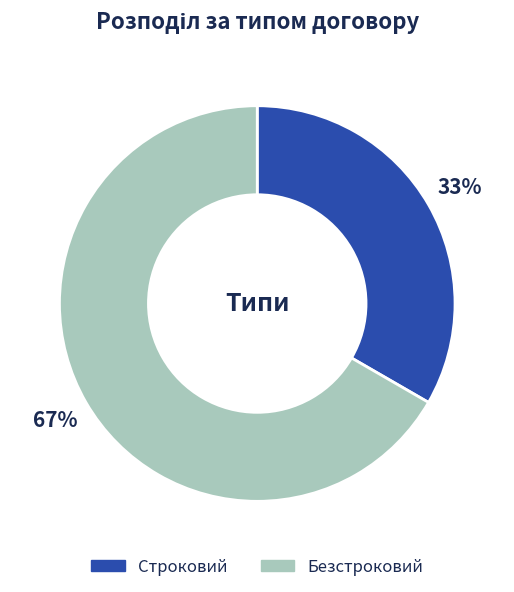

What percentage is the Безстроковий slice, to the nearest percent?

67%